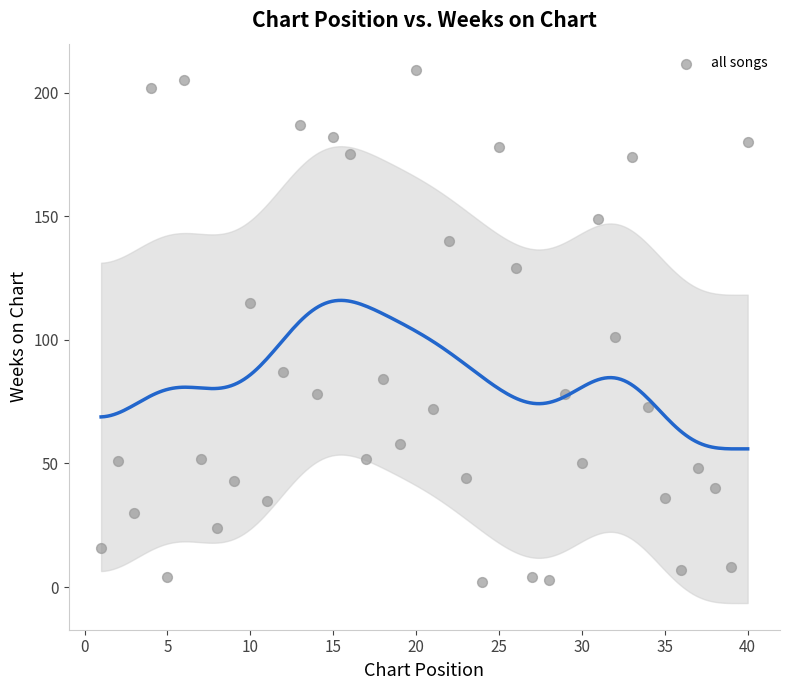

What is the range of X values (max minus min)?

39